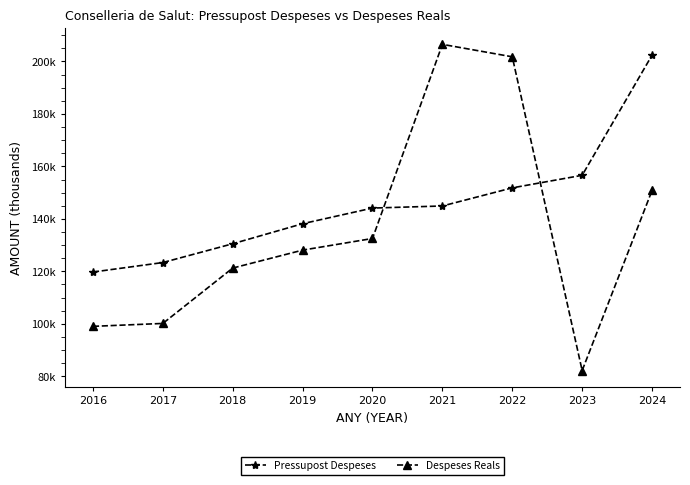

Does the chart have visible grid lines?

No